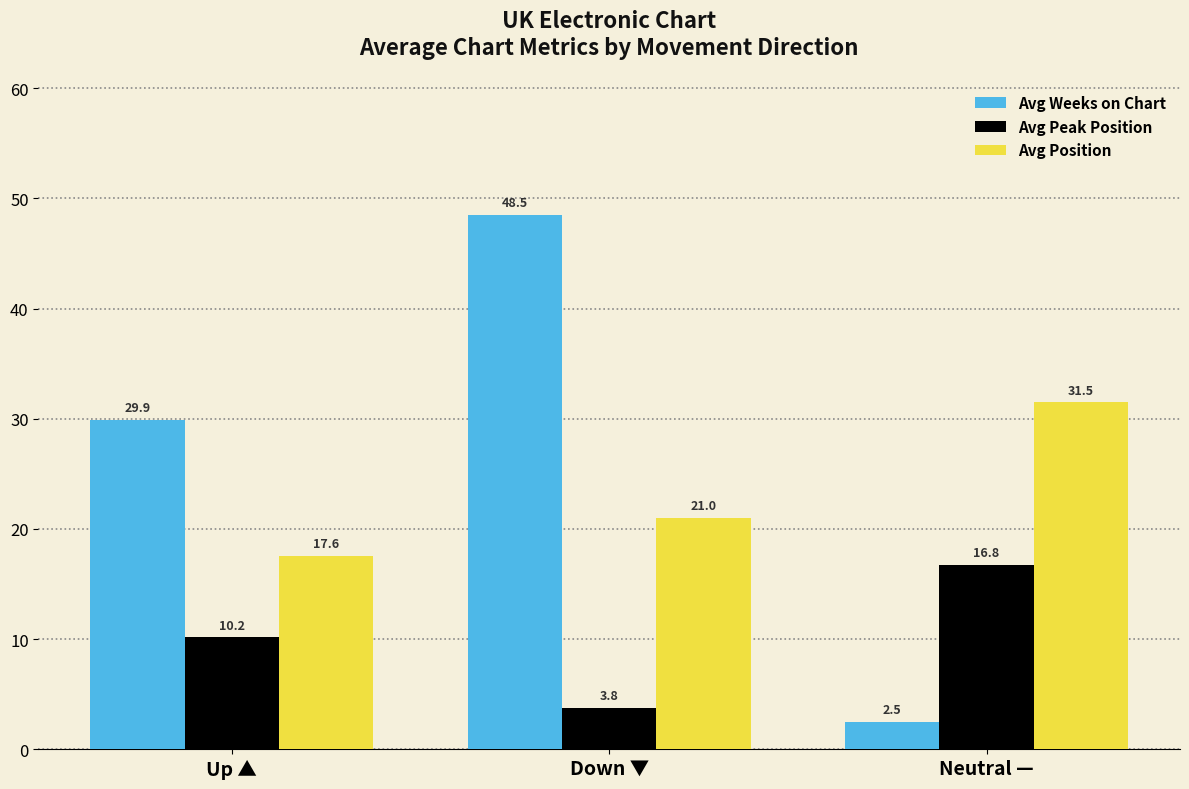

Where does the Avg Peak Position series first go above 10?

Up ▲